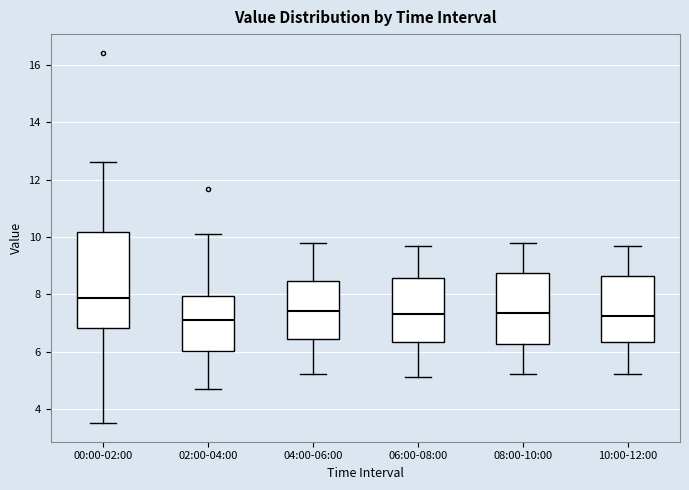

Which box is the tallest, from its lower edge to its upper edge?

00:00-02:00